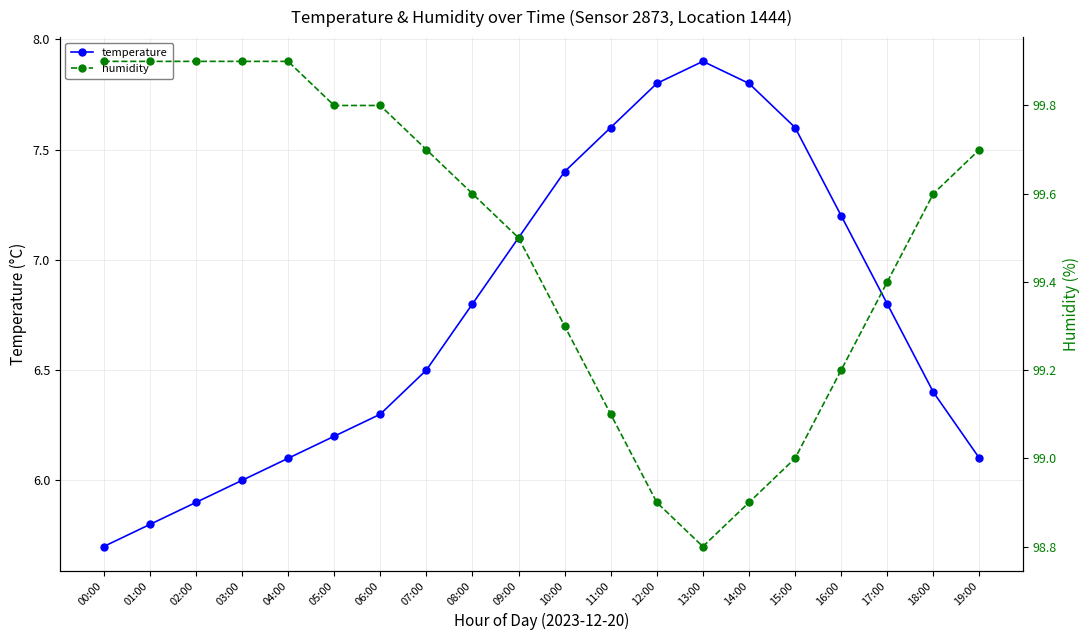

Which series has the widest spread of values?

temperature